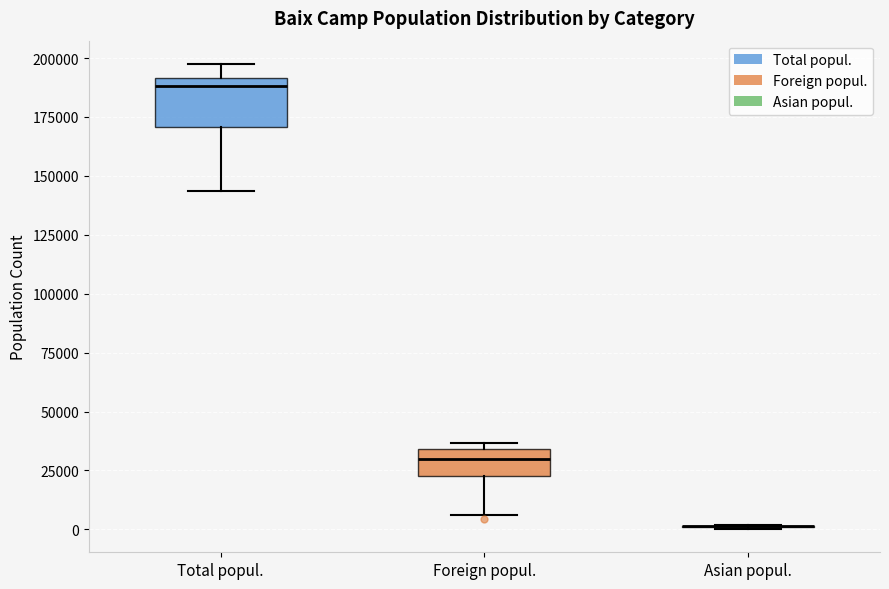

Reading left to right, transcribe this box plot: for each box, give where its median line is, the range the box spans, and where its two whiskers end, as read against the y-axis. The values are not printed on the chart, so give them approximately, as read against the axis.

Total popul.: median 190000 (just below the box's upper edge), box 170000 to 190000, whiskers 145000 to 200000
Foreign popul.: median 30000, box 25000 to 35000, whiskers 5000 to 35000 (just above the box's upper edge)
Asian popul.: box collapsed to a line at 0, whiskers 0 to 0